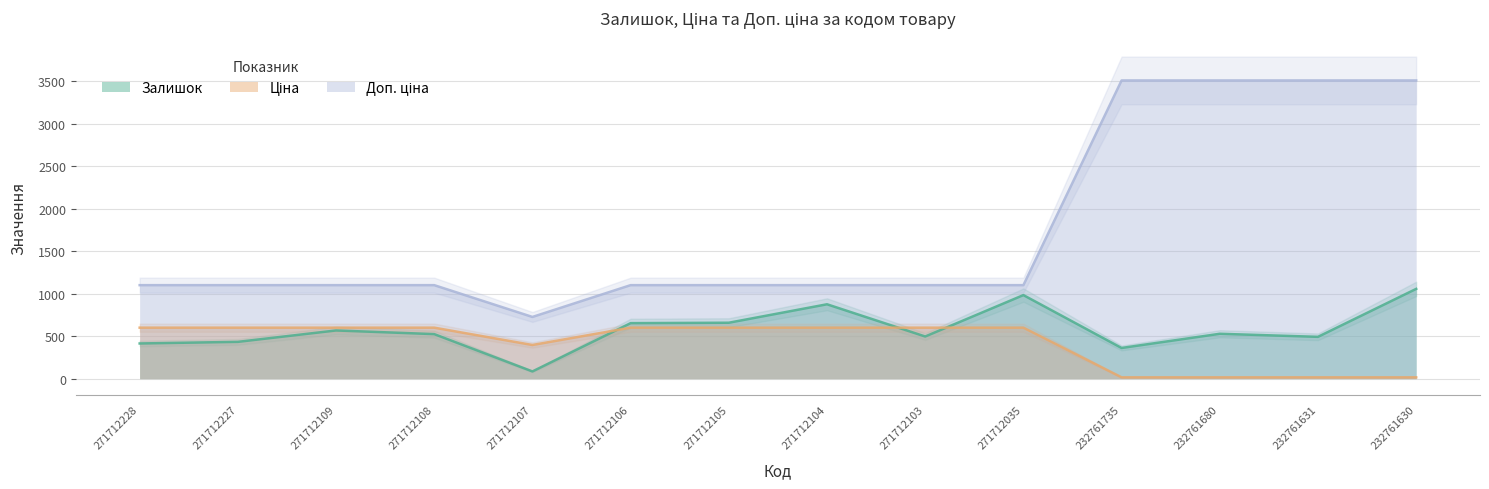

Which label corresponds to the smallest value in the chart?

232761735